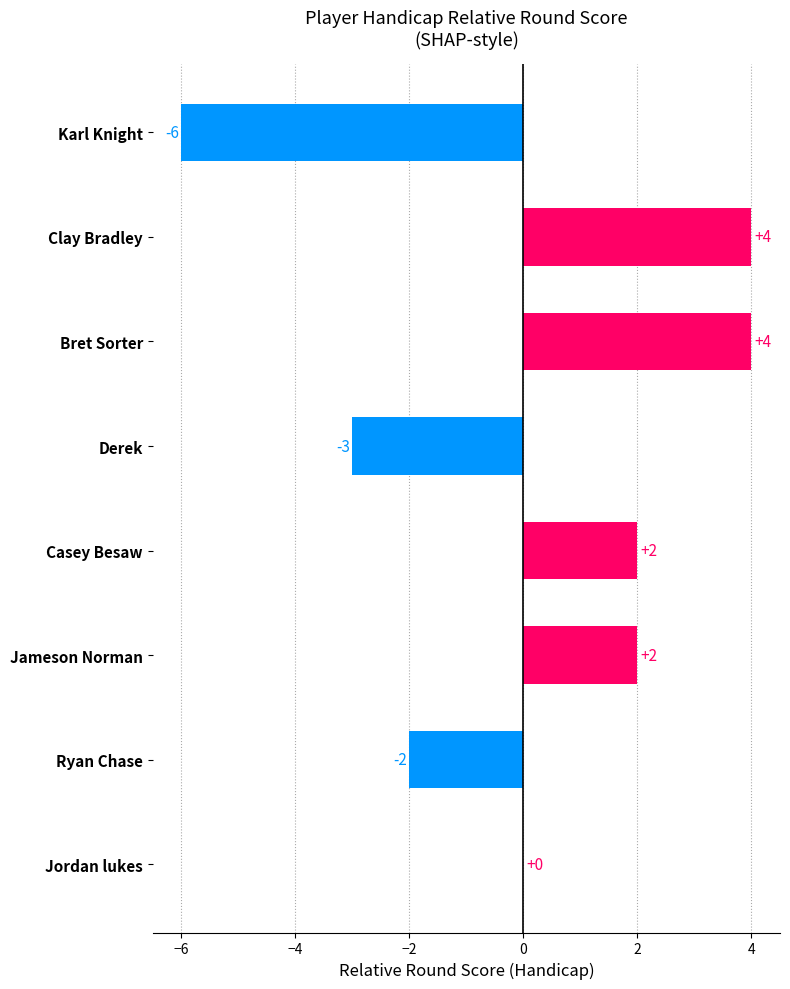

Reading bottom to top, transcribe all the data shown in this chart.

Jordan lukes=0	Ryan Chase=-2	Jameson Norman=2	Casey Besaw=2	Derek=-3	Bret Sorter=4	Clay Bradley=4	Karl Knight=-6